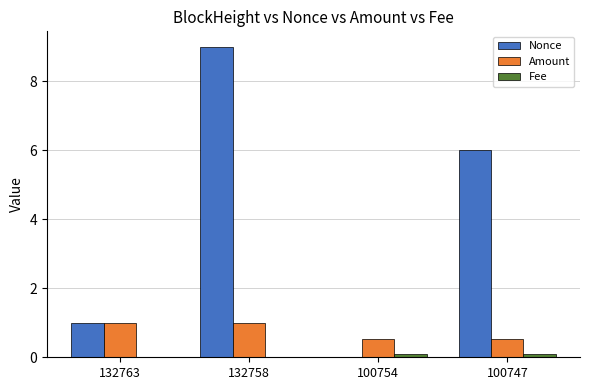

At which category is the sum across all series the highest?

132758